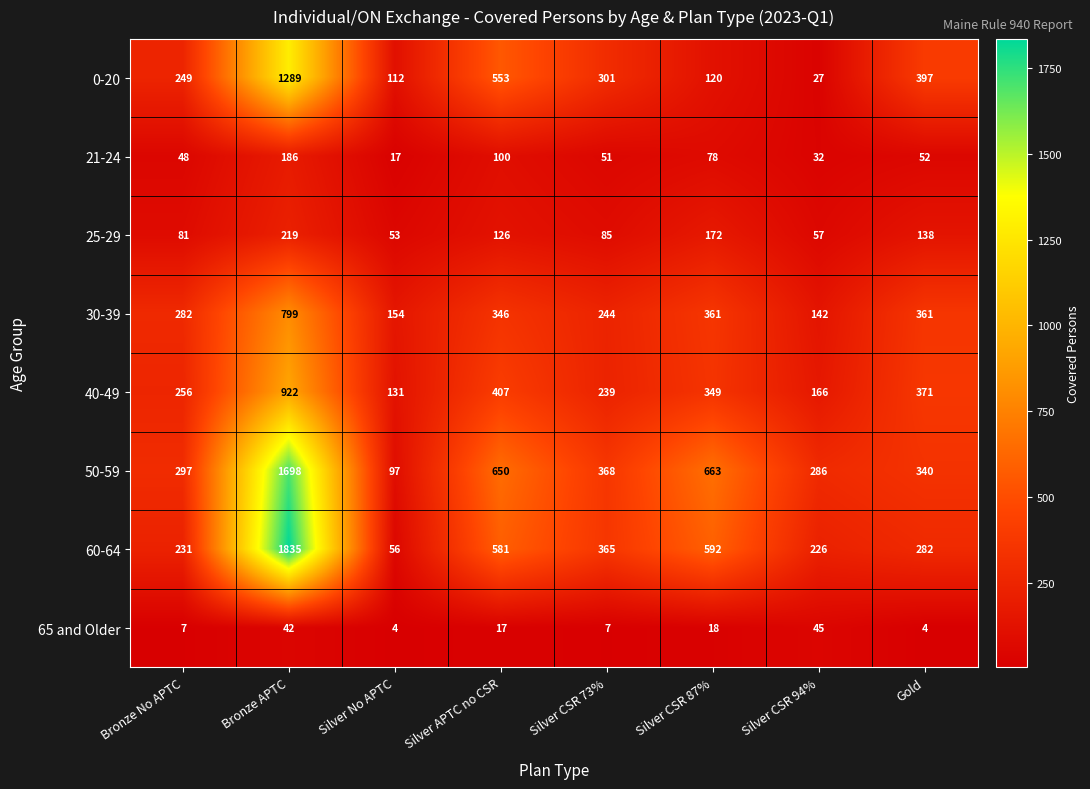

What is the maximum value shown in the chart?

1835